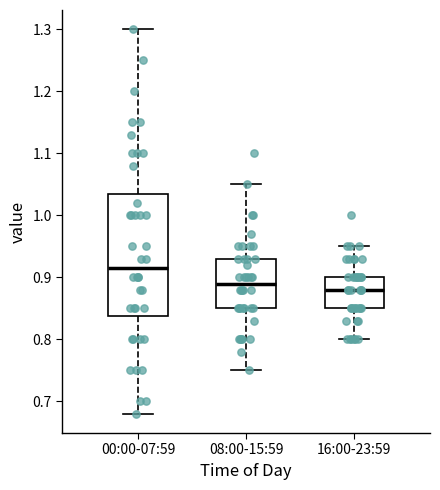

Comparing the boxes themselves (not the whiskers), which one is the tallest?

00:00-07:59